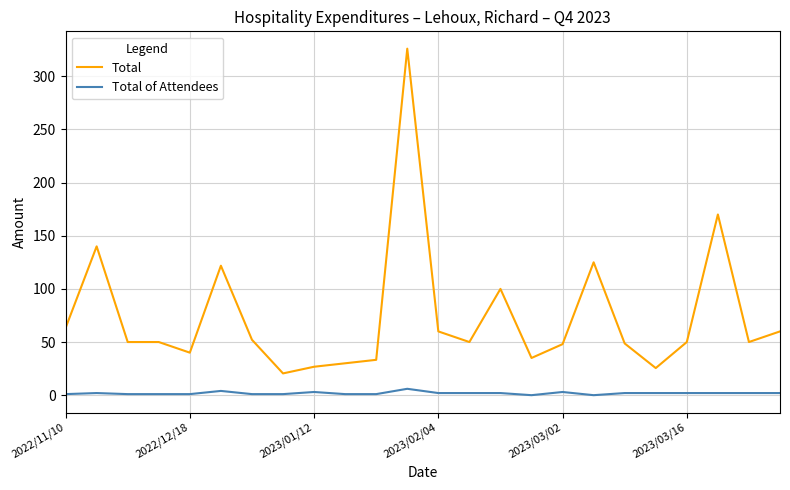

Which series has the largest total across all categories?

Total